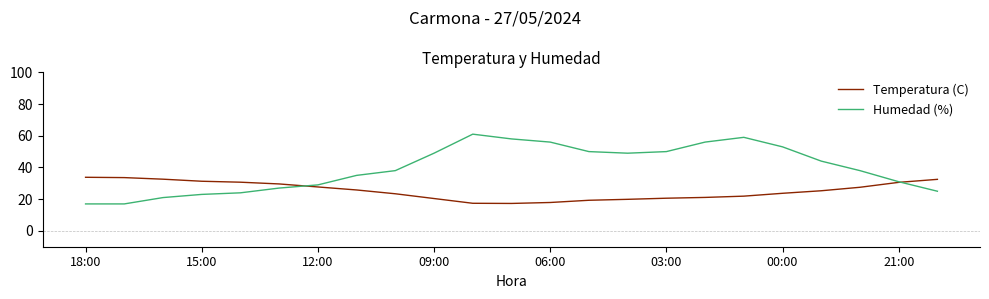

Rank the series by their average value, from highest to lowest.

Humedad (%), Temperatura (C)